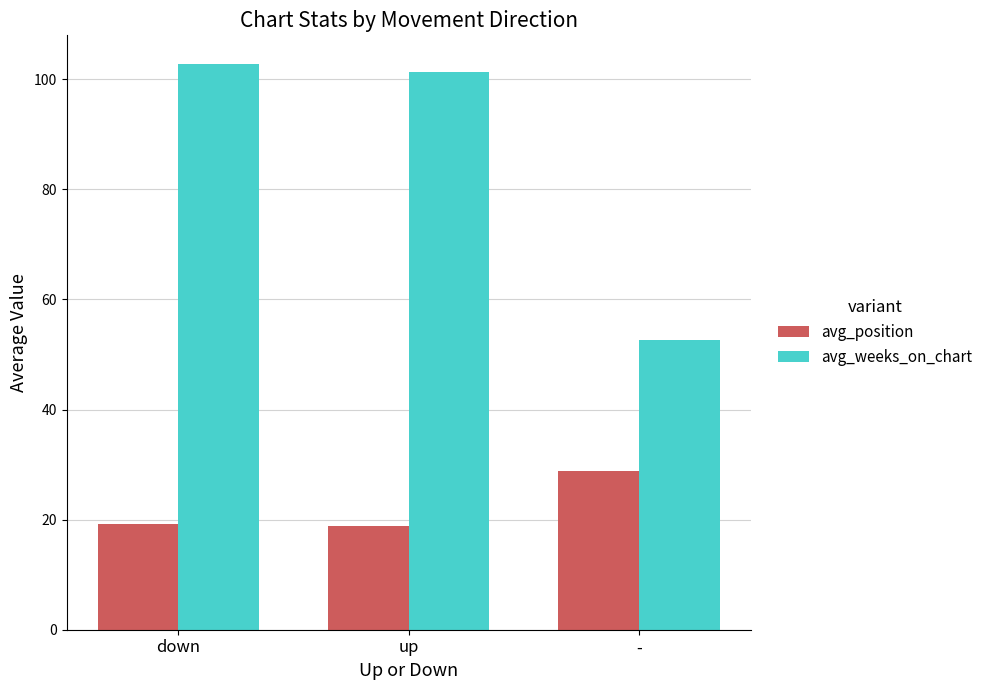

How many categories are shown in the chart?

3